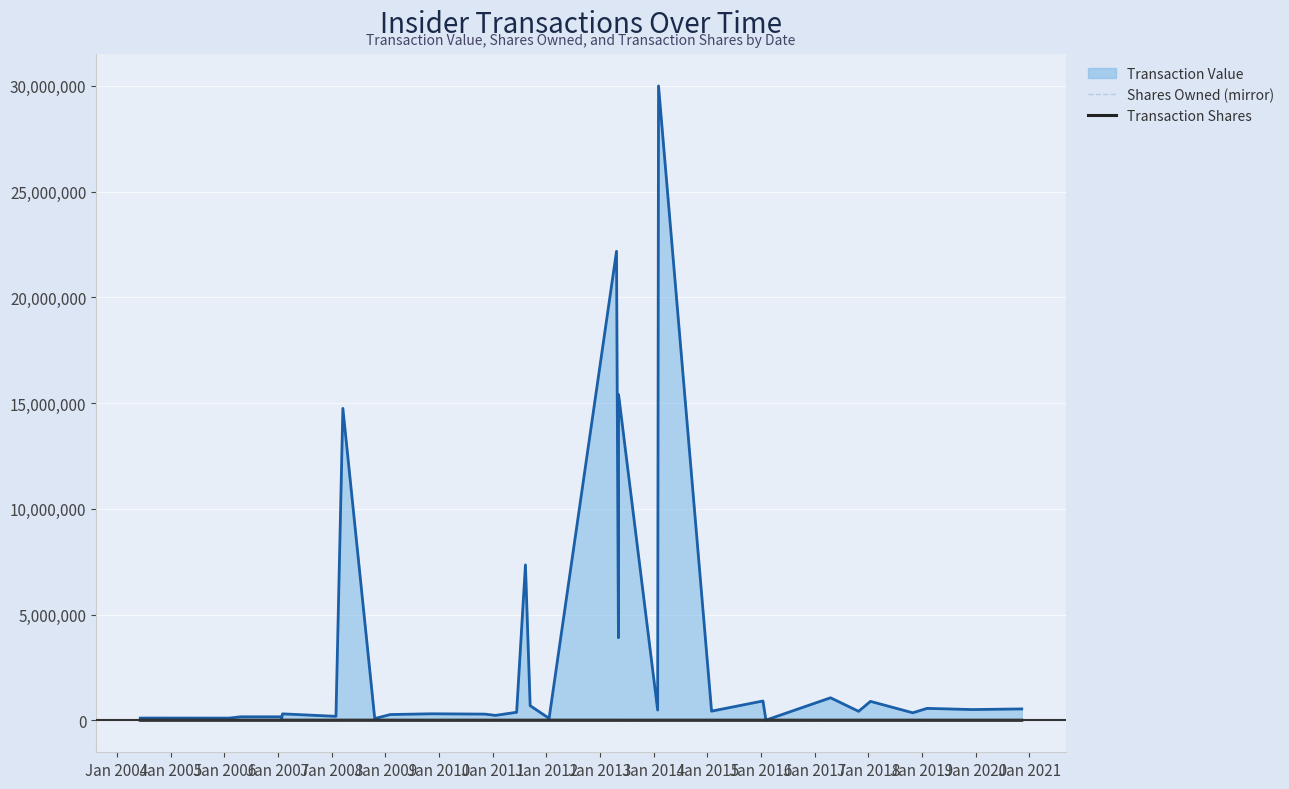

How many lines are shown in the chart?

3